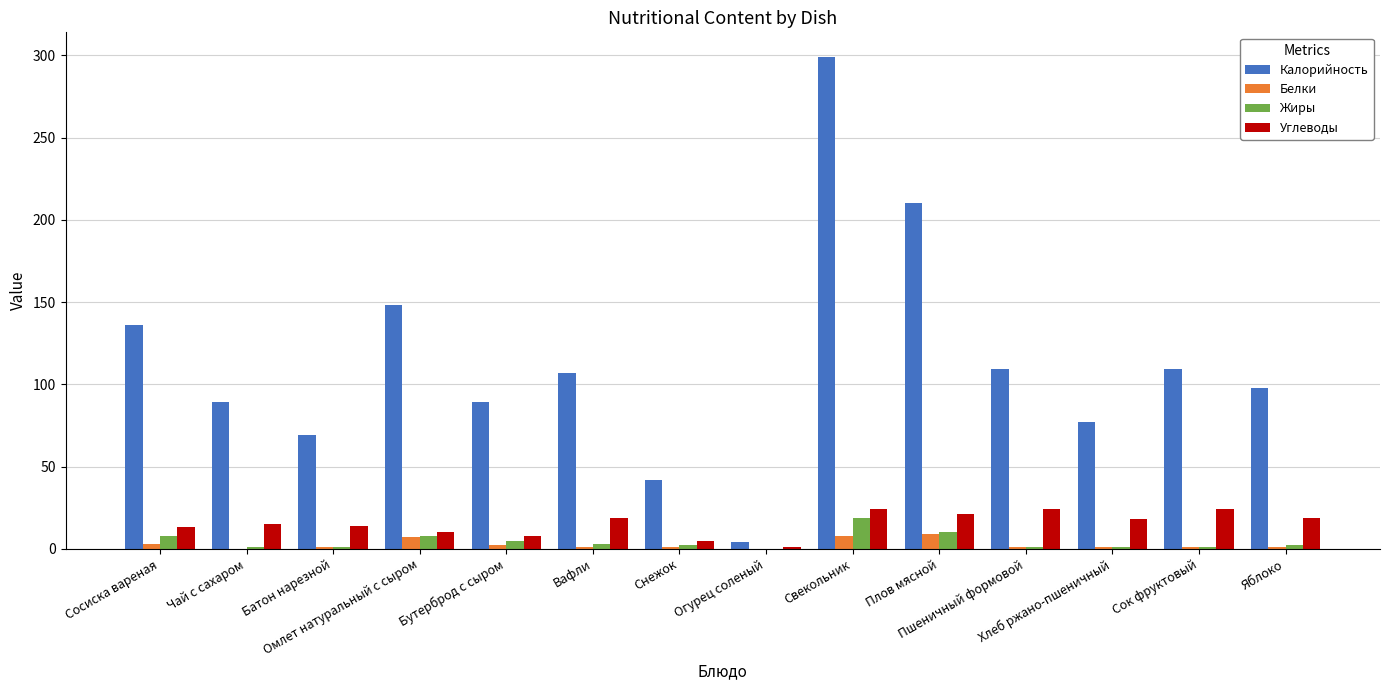

Which series has the largest total across all categories?

Калорийность